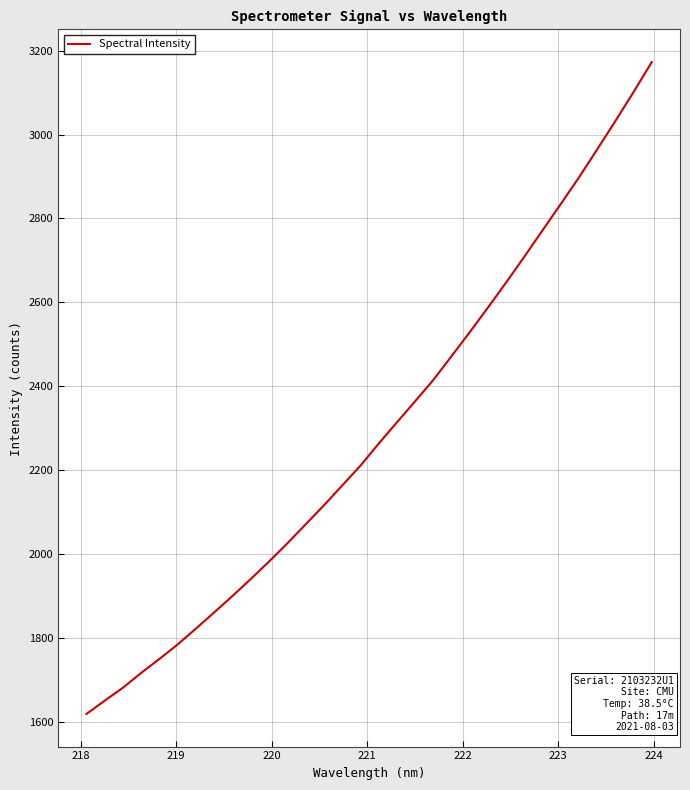

What is the maximum value shown in the chart?

3173.1